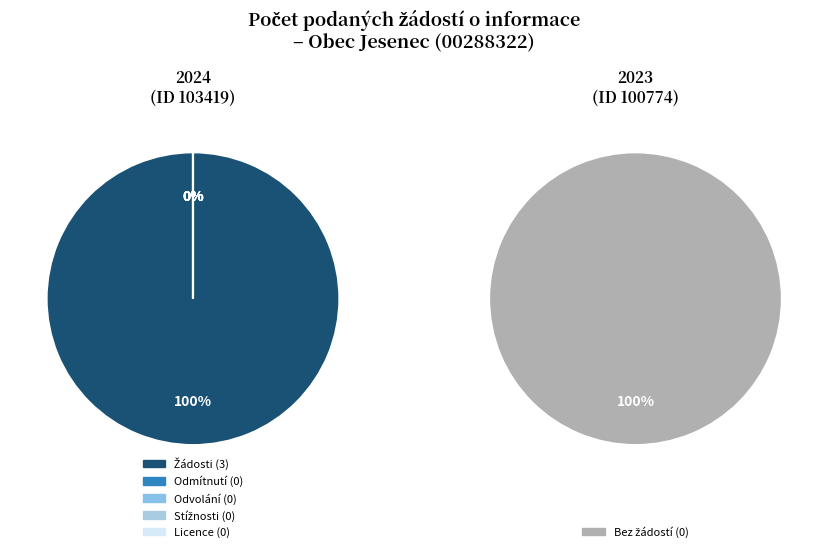

Count the number of slices in the pie.

2